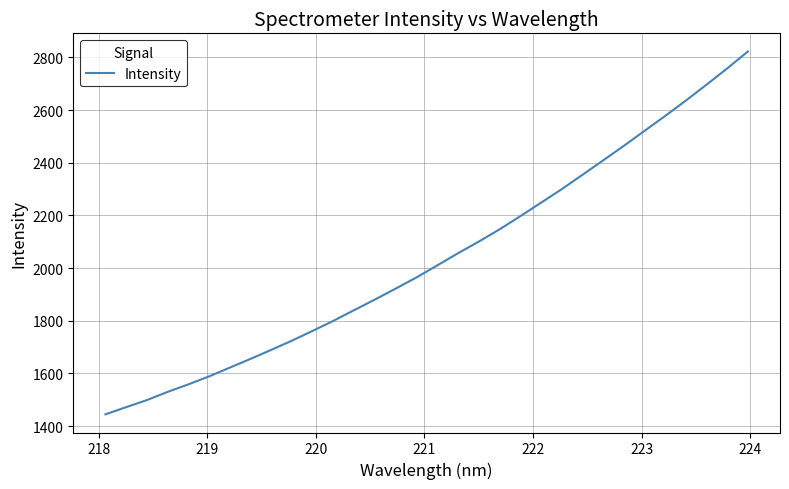

What is the minimum value shown in the chart?

1444.9